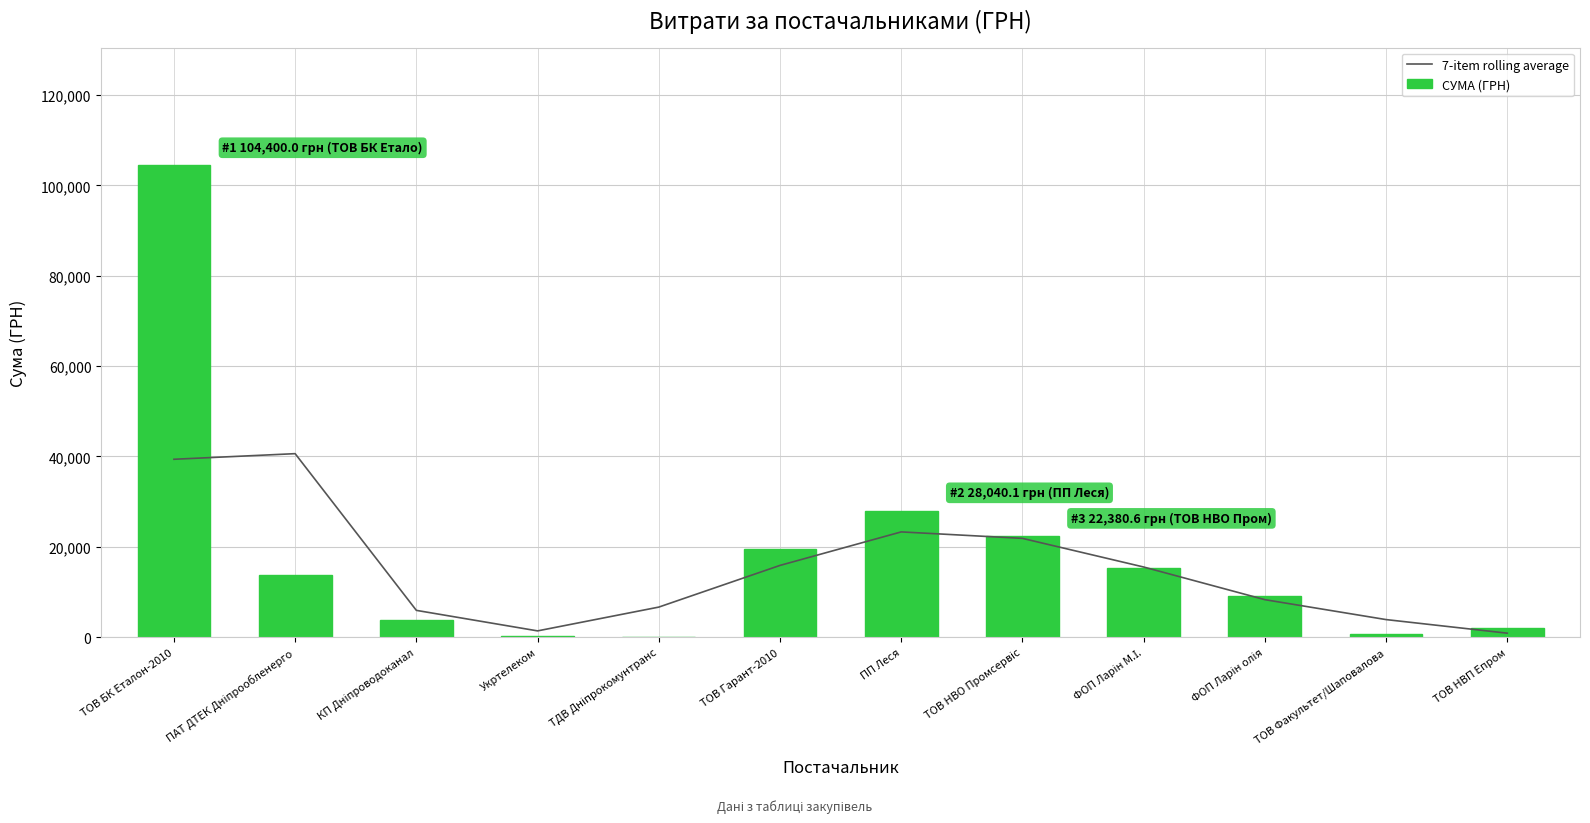

Which category has the highest value in the СУМА (ГРН) series?

ТОВ БК Еталон-2010